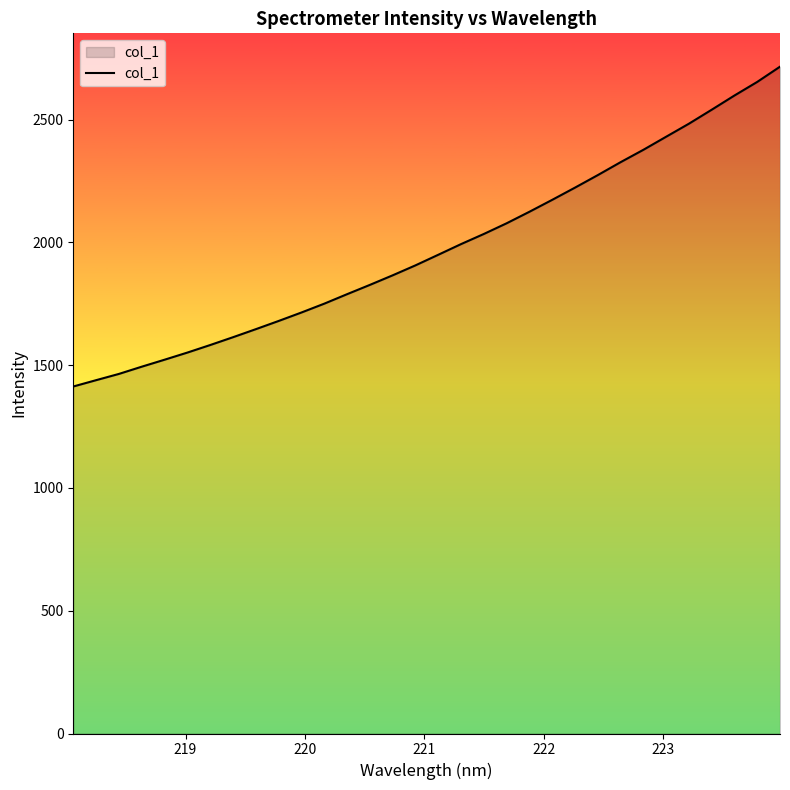

What is the maximum value shown in the chart?

2715.4